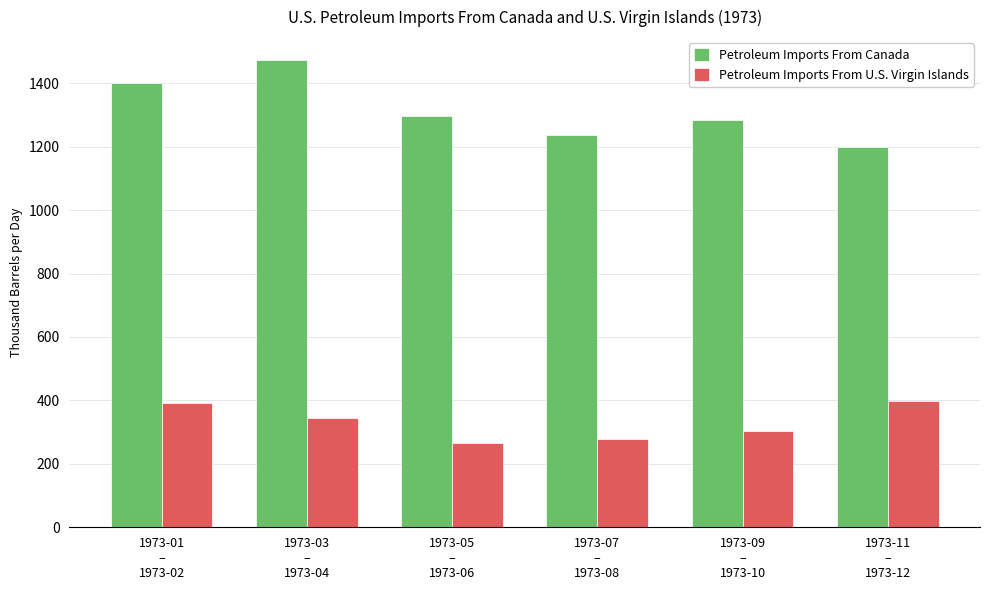

Reading left to right, extract all data points from this chart.

Petroleum Imports From Canada: 1973-01
–
1973-02=1399.7	1973-03
–
1973-04=1471.7	1973-05
–
1973-06=1295.2	1973-07
–
1973-08=1237.8	1973-09
–
1973-10=1282.6	1973-11
–
1973-12=1197.7
Petroleum Imports From U.S. Virgin Islands: 1973-01
–
1973-02=390.7	1973-03
–
1973-04=344.2	1973-05
–
1973-06=266.0	1973-07
–
1973-08=277.0	1973-09
–
1973-10=304.3	1973-11
–
1973-12=397.7